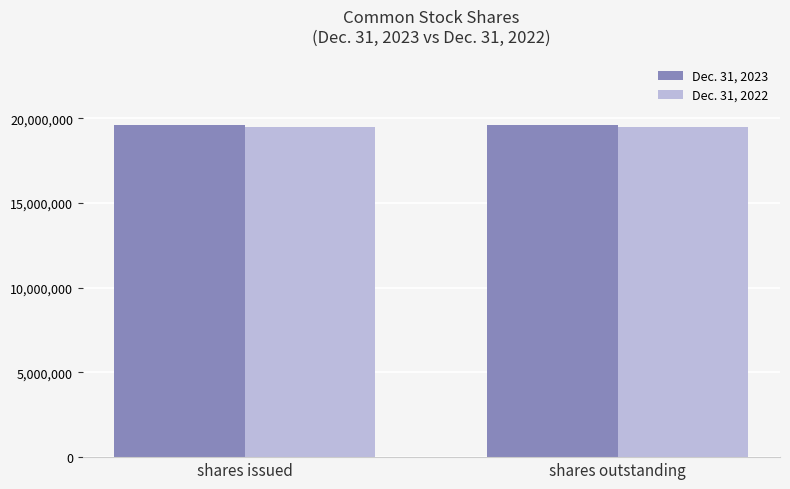

What is the greatest value displayed?

19615350